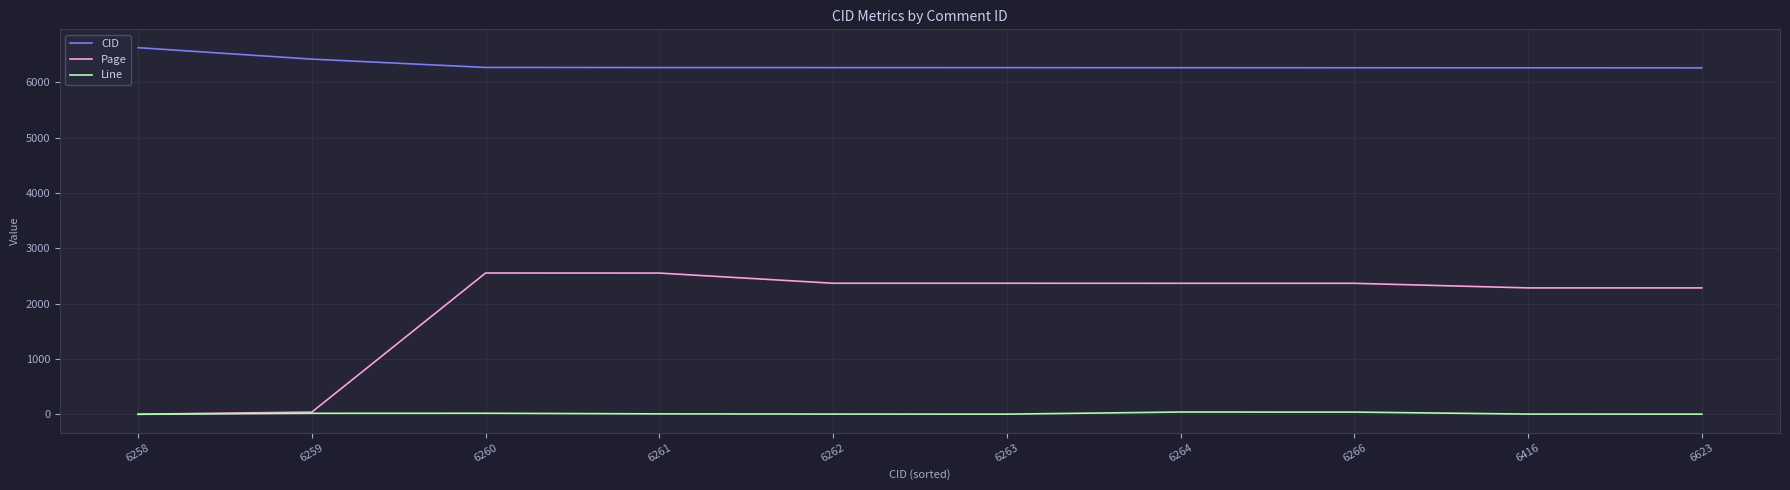

List the series in order of their peak value, lowest first.

Line, Page, CID